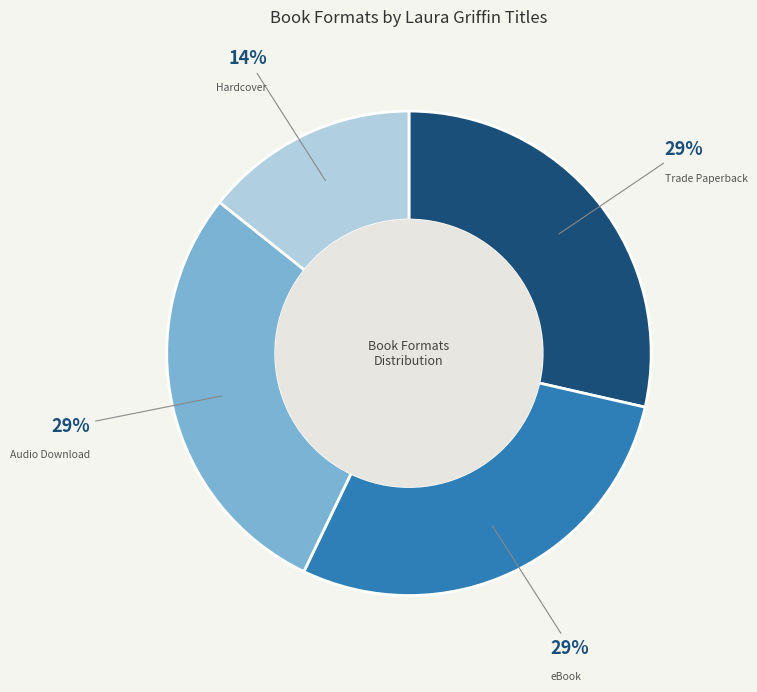

The Audio Download slice represents 38% of the pie. True or false?

False